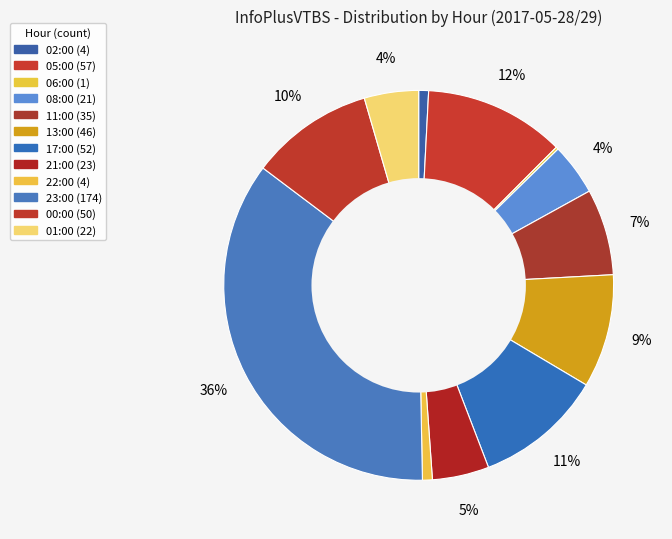

To the nearest percent, what percentage of the pie is 22:00?

1%